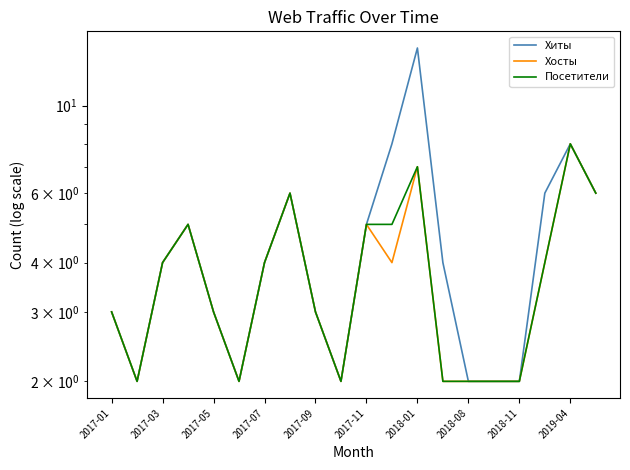

What is the highest value of the Хосты series?

8